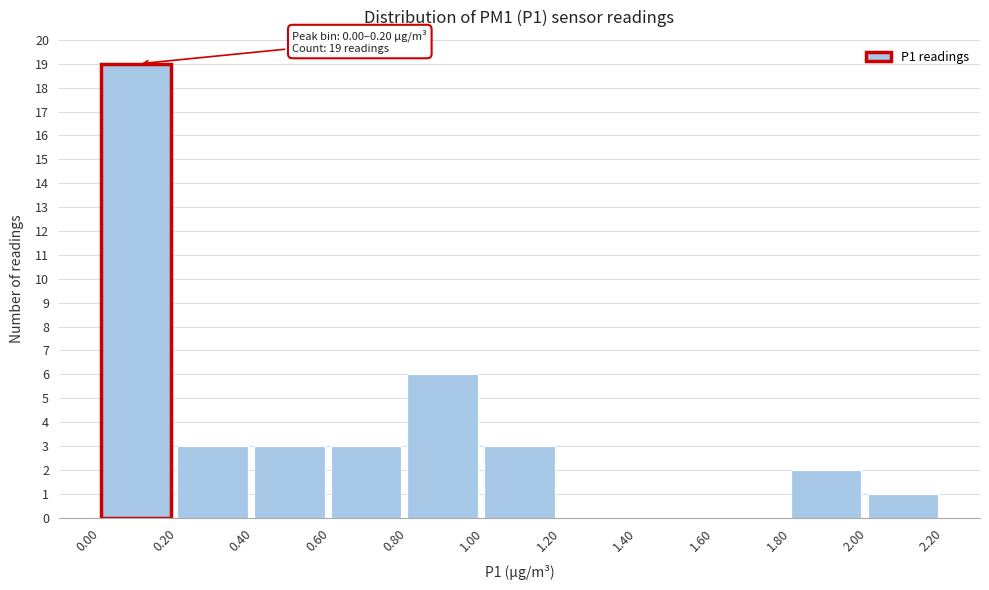

Which range on the x-axis has the tallest bar?

0.00 to 0.20